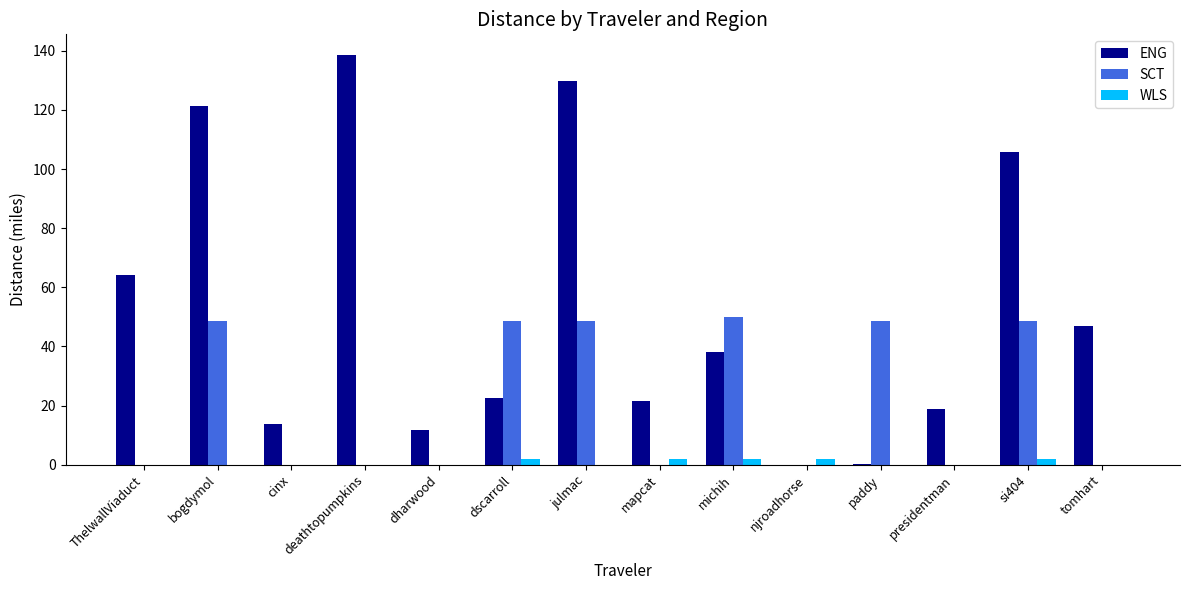

Is the value of SCT at njroadhorse greater than the value of ENG at michih?

No